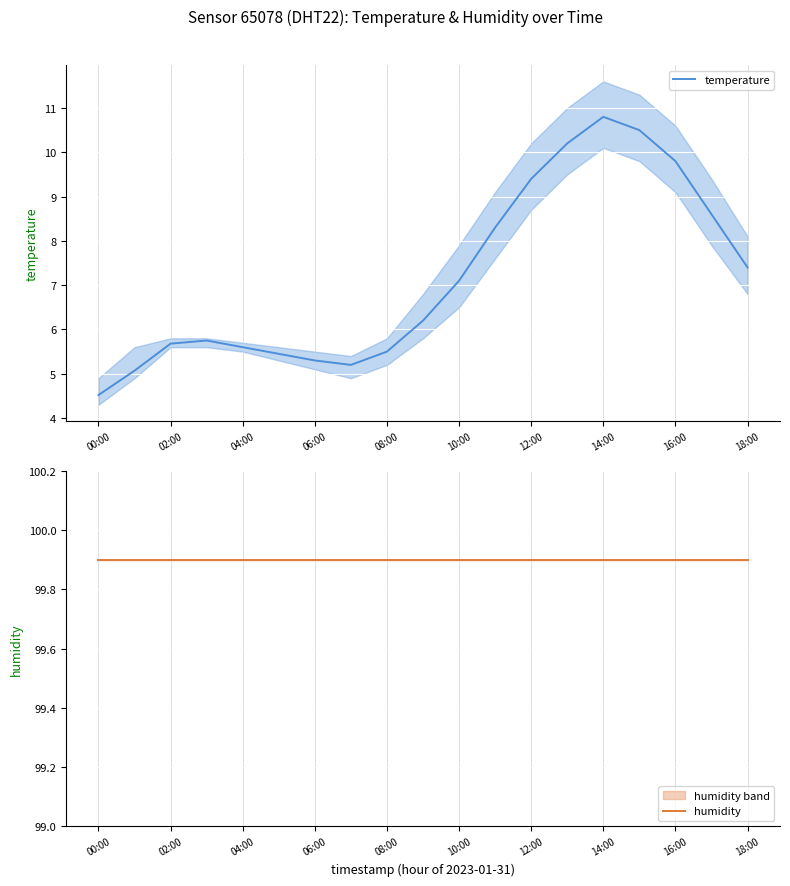

In temperature, how many points are lower than both neighbors (excluding endpoints)?

1